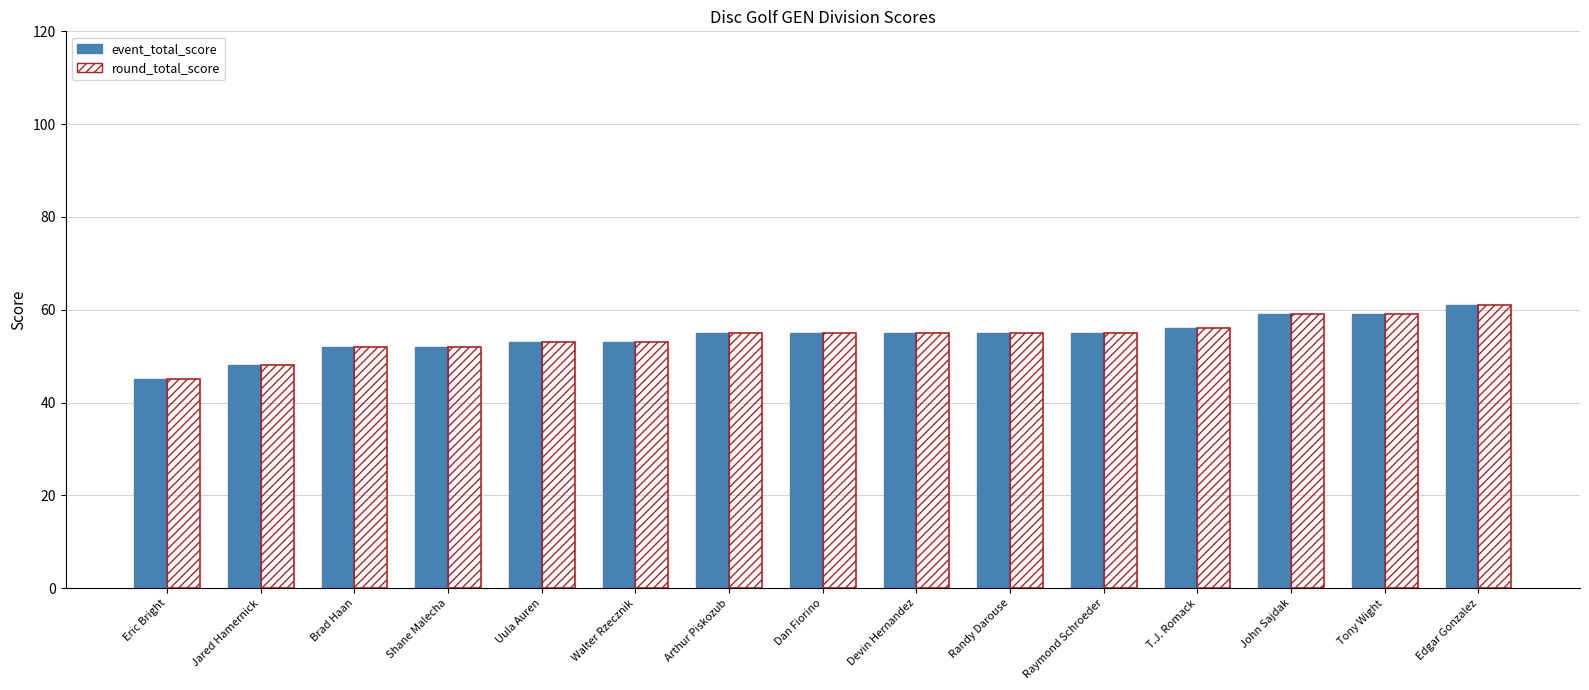

Reading left to right, list all the values displayed in this chart.

event_total_score: 45	48	52	52	53	53	55	55	55	55	55	56	59	59	61
round_total_score: 45	48	52	52	53	53	55	55	55	55	55	56	59	59	61